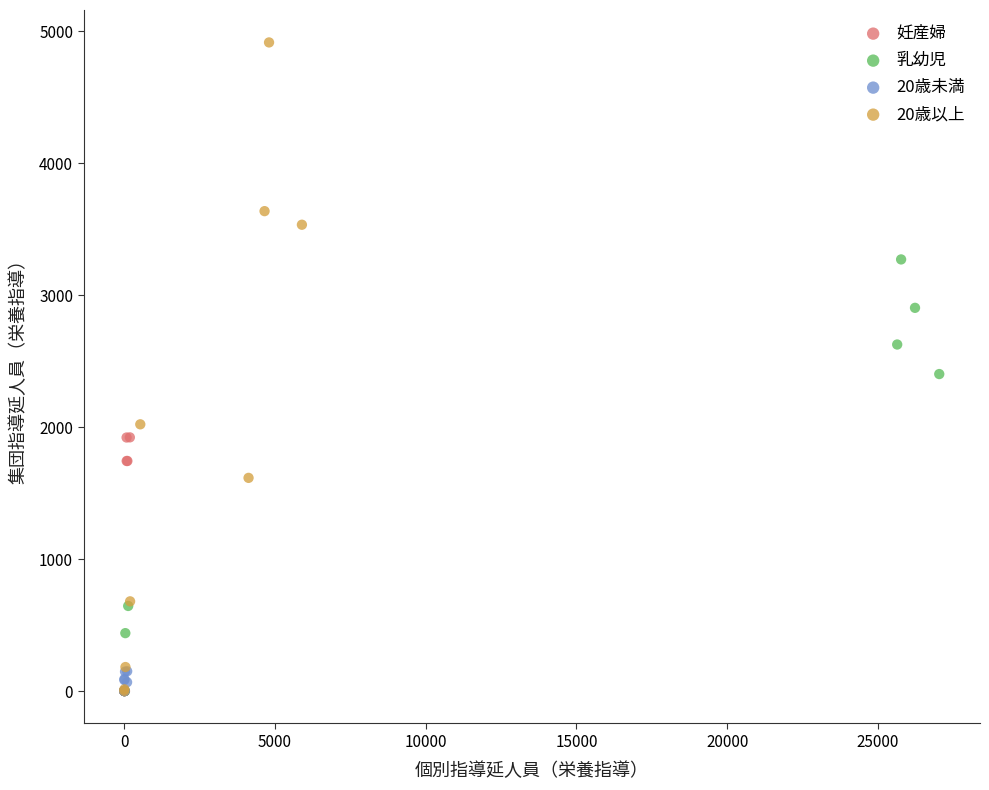

Which series has the widest spread of Y values?

20歳以上